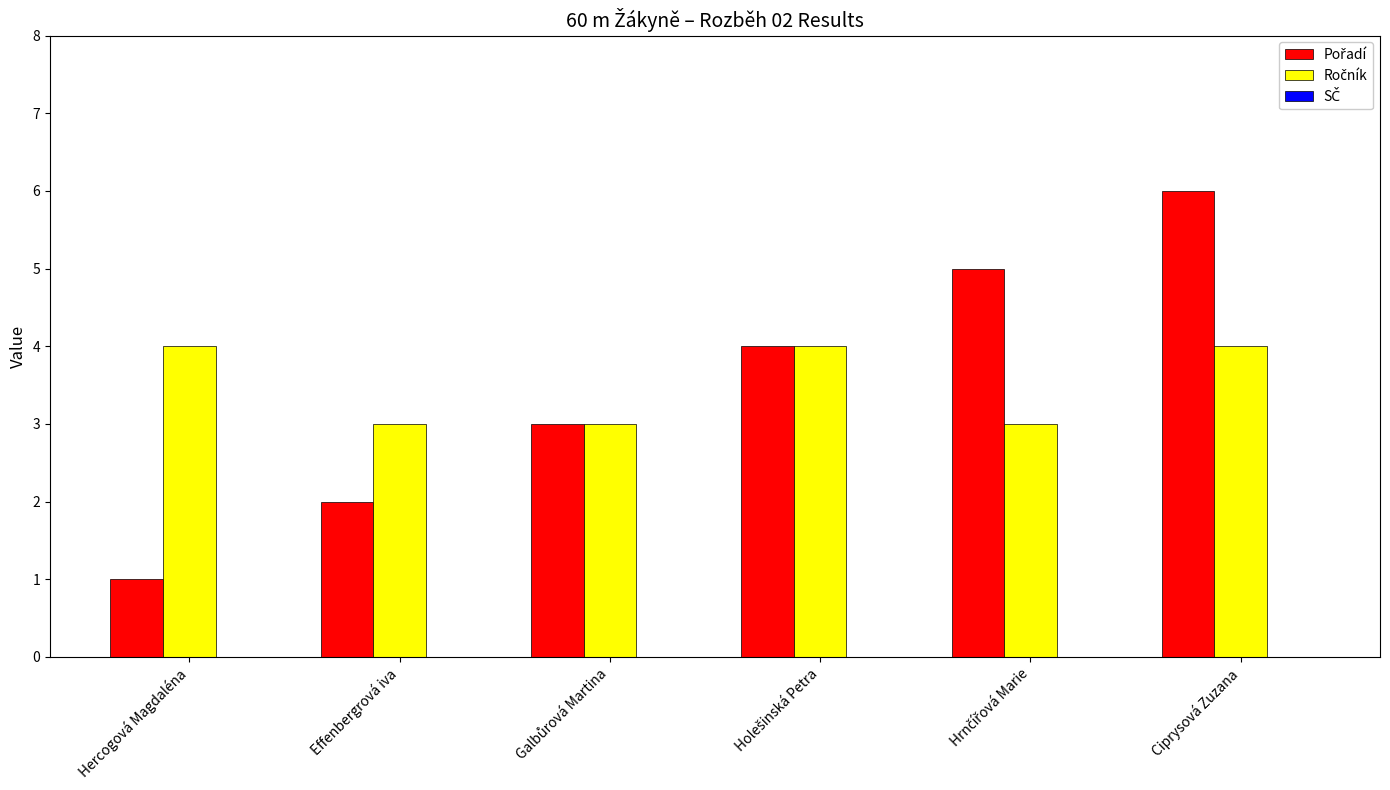

At which category does the chart reach its minimum across all series?

Hercogová Magdaléna